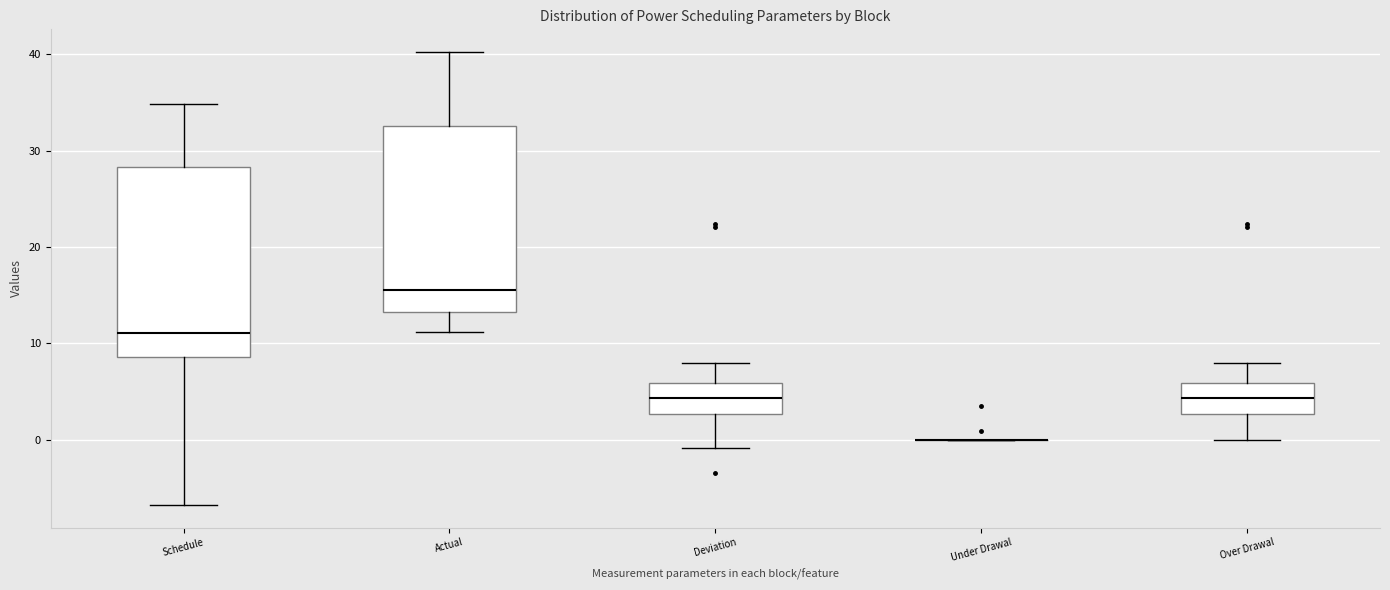

Where does the lower whisker of the box for Deviation end on the y-axis? The values are not printed on the chart, so give them approximately, as read against the axis.

-1